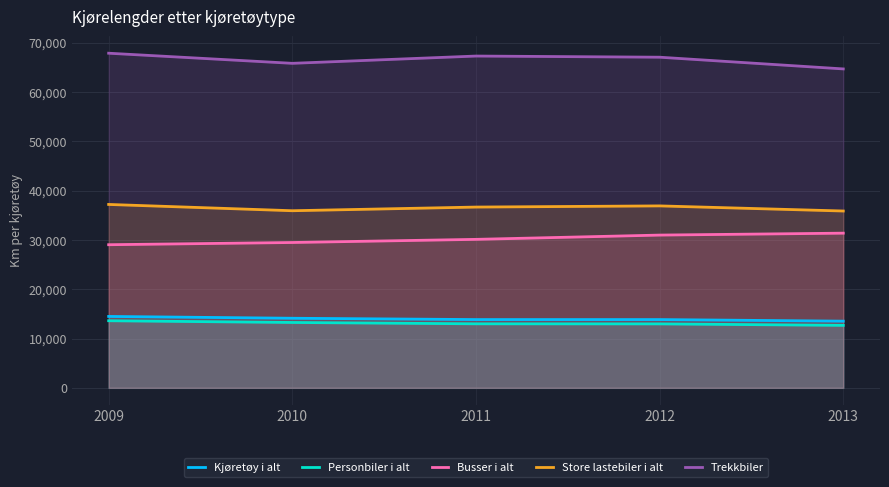

Reading right to left, transcribe all the data shown in this chart.

Kjøretøy i alt: 2013=13523	2012=13844	2011=13843	2010=14112	2009=14479
Personbiler i alt: 2013=12670	2012=12969	2011=12985	2010=13257	2009=13606
Busser i alt: 2013=31363	2012=30973	2011=30107	2010=29469	2009=29020
Store lastebiler i alt: 2013=35854	2012=36890	2011=36653	2010=35910	2009=37185
Trekkbiler: 2013=64661	2012=67036	2011=67271	2010=65796	2009=67846